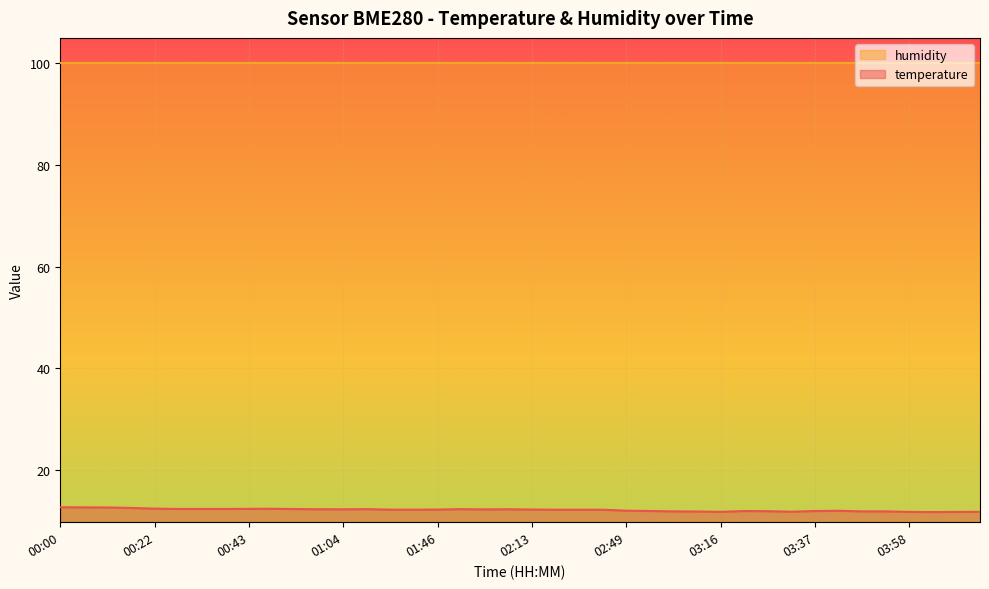

How many categories are shown in the chart?

40